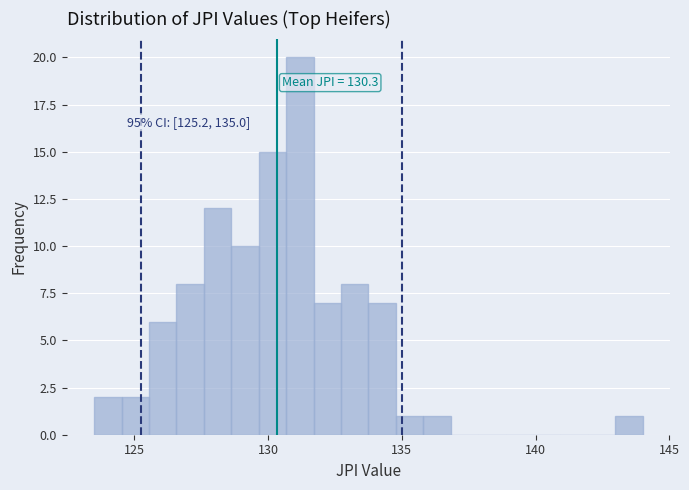

Read against the x-axis, roughly where is the centre of the tallest bar?

131.0